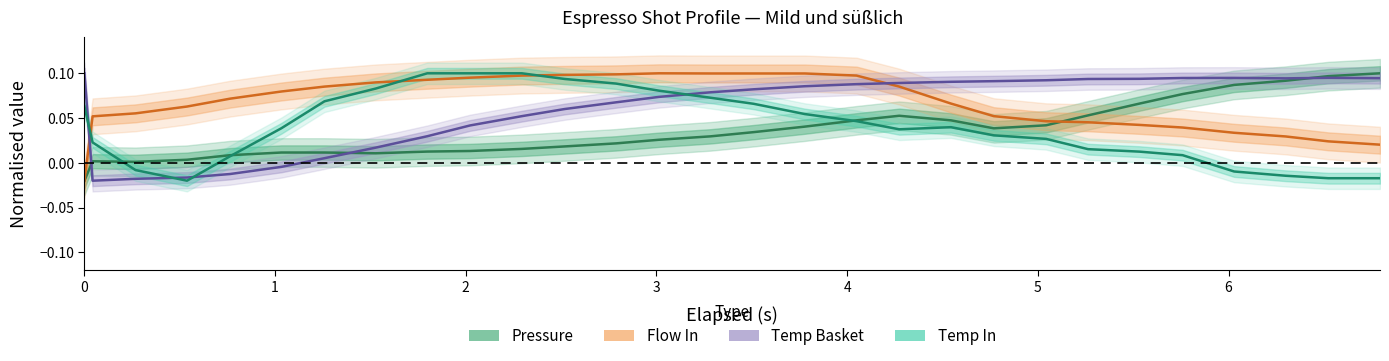

At which label does Flow In first exceed 0?

1